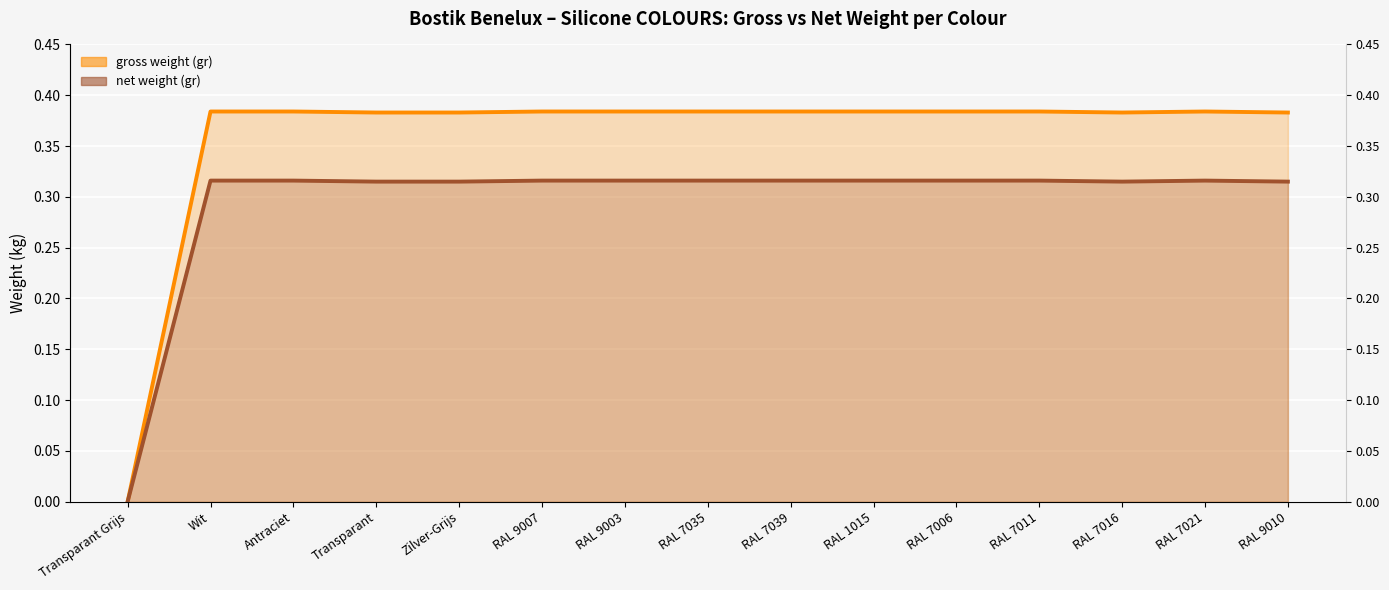

True or false: net weight (gr) and gross weight (gr) intersect in this chart.

False